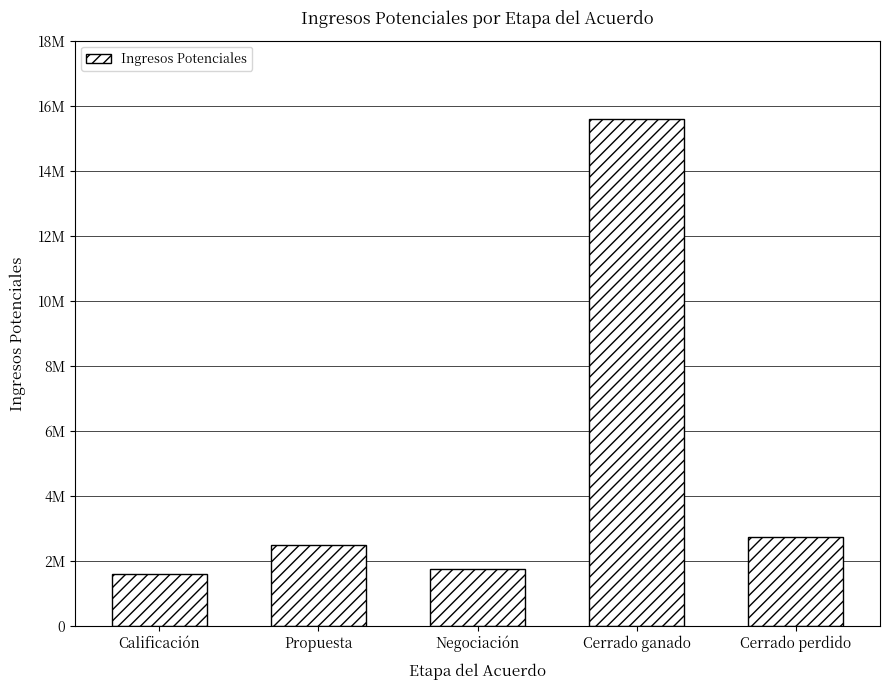

What is the maximum value shown in the chart?

15600000